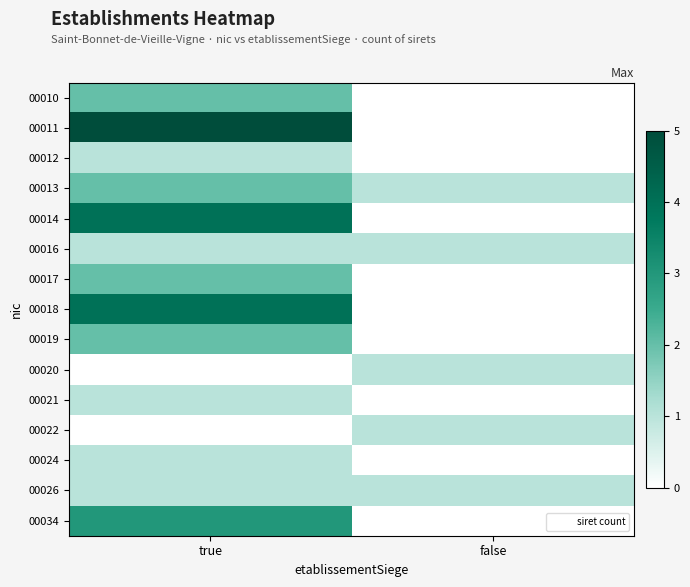

Reading left to right, what are all the values shown in this chart?

00010: true=2	false=0
00011: true=5	false=0
00012: true=1	false=0
00013: true=2	false=1
00014: true=4	false=0
00016: true=1	false=1
00017: true=2	false=0
00018: true=4	false=0
00019: true=2	false=0
00020: true=0	false=1
00021: true=1	false=0
00022: true=0	false=1
00024: true=1	false=0
00026: true=1	false=1
00034: true=3	false=0